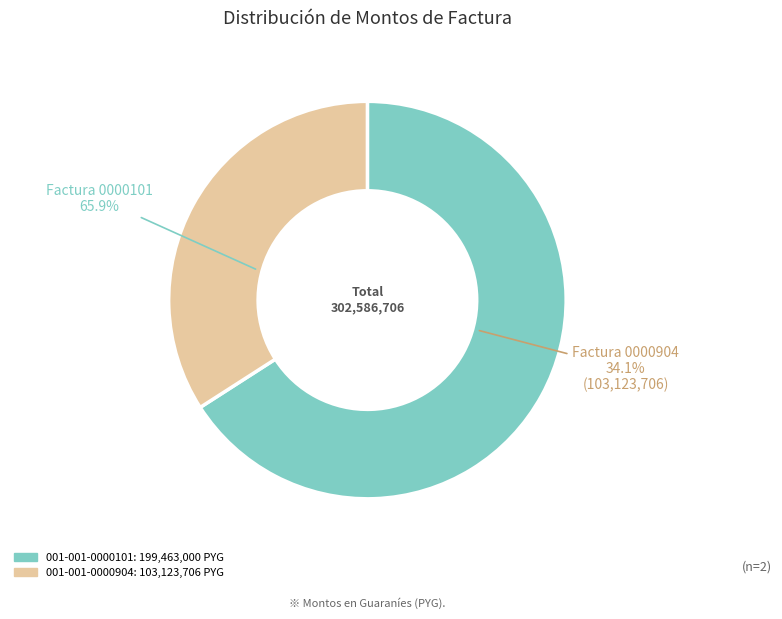

Count the number of slices in the pie.

2